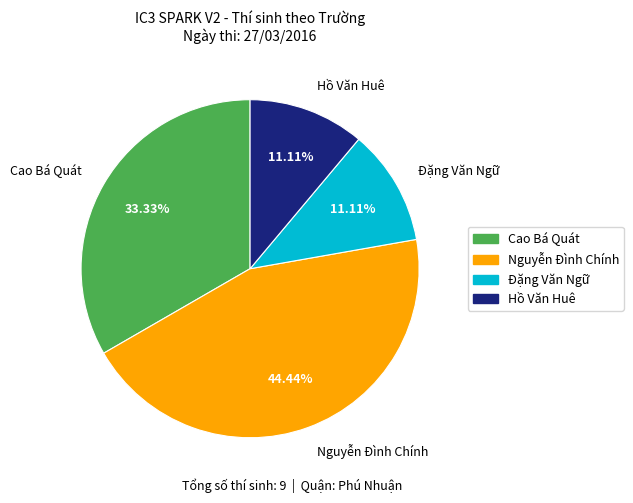

Does any single category account for the majority?

No